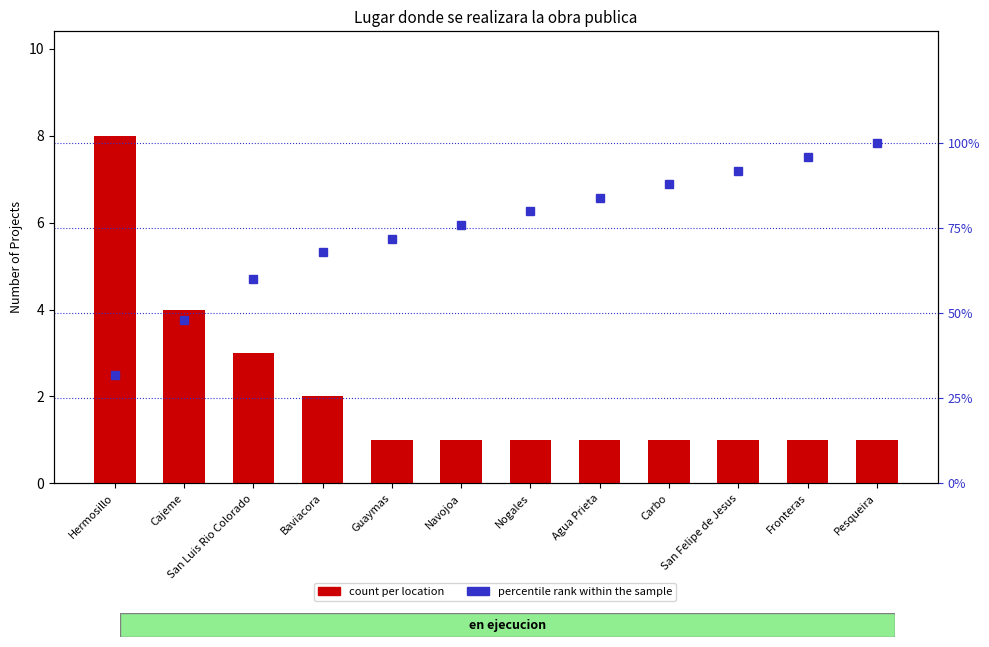

Count the number of data series in this chart.

2